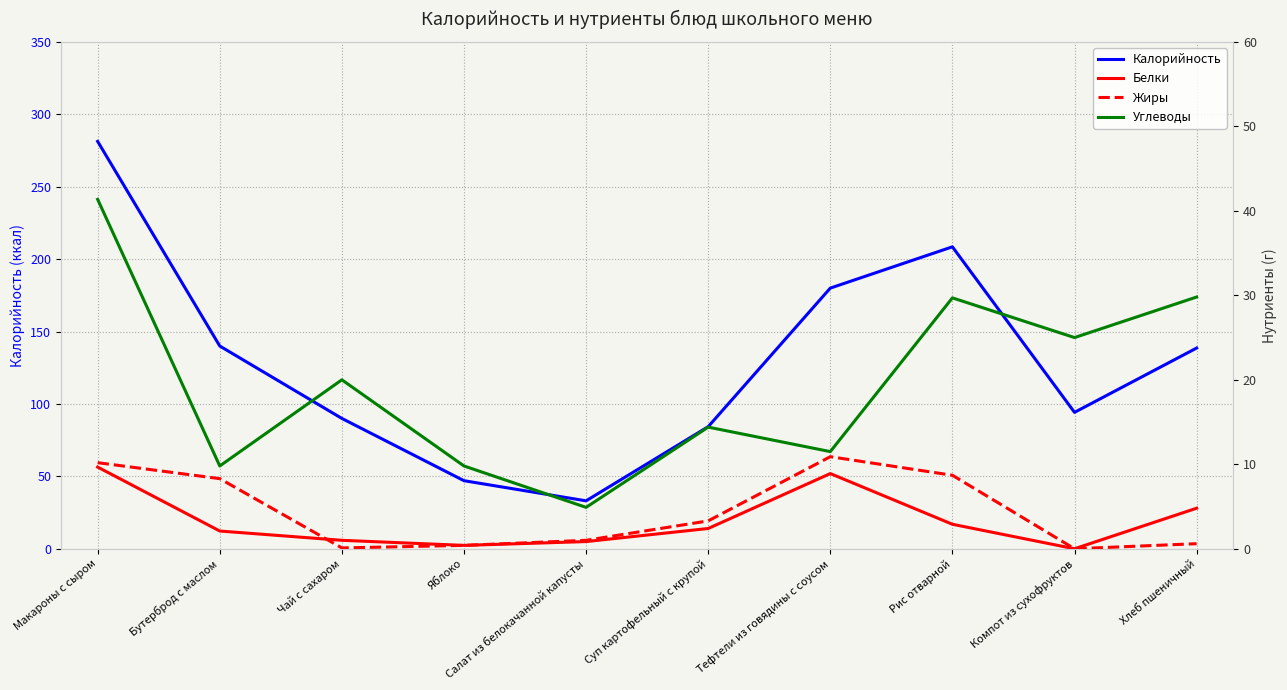

Read the Углеводы value at Компот из сухофруктов.

25.0